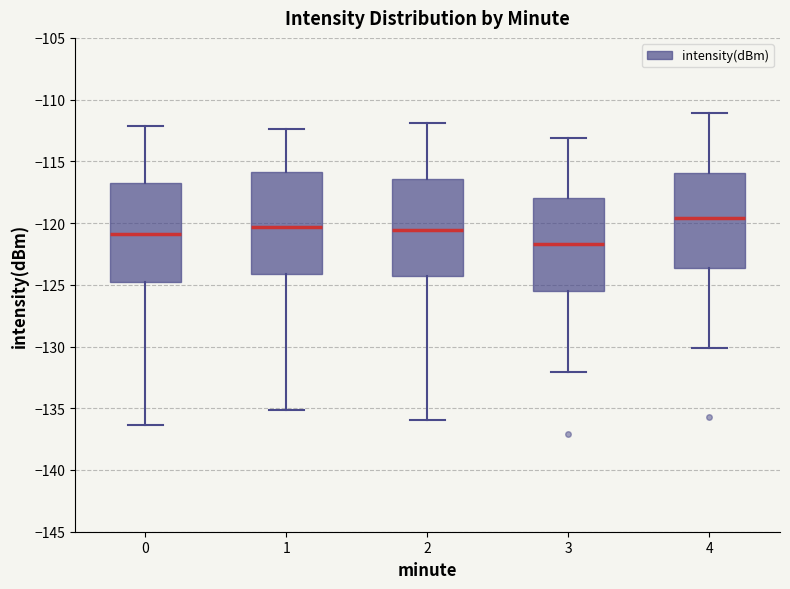

Where does the median line of the box at x = 1 sit on the y-axis? The values are not printed on the chart, so give them approximately, as read against the axis.

-120.5